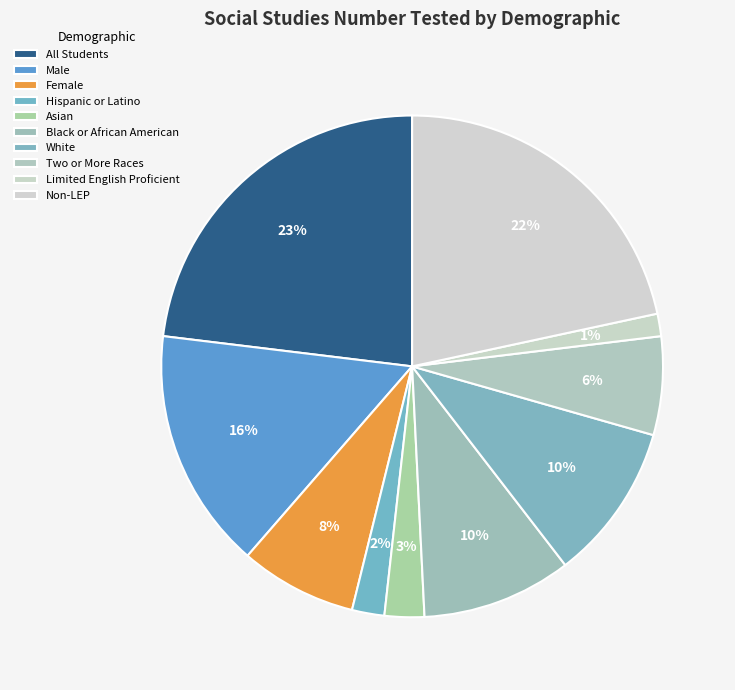

How many slices are in this pie chart?

10